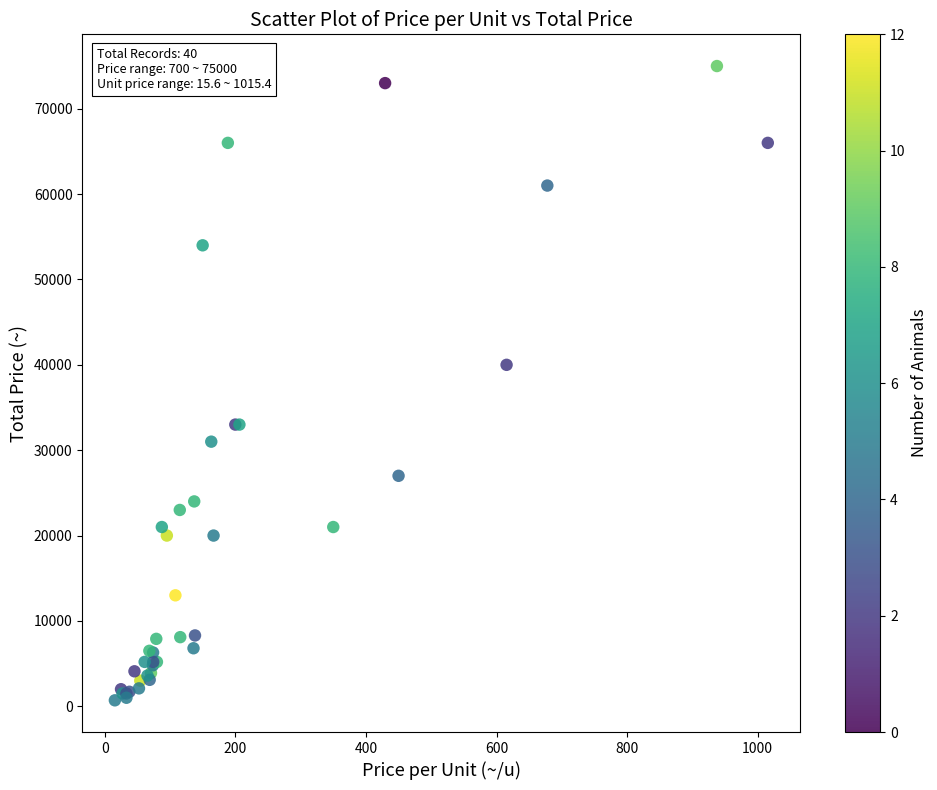

What Y value in the scatter plot is closest to 37850?

40000